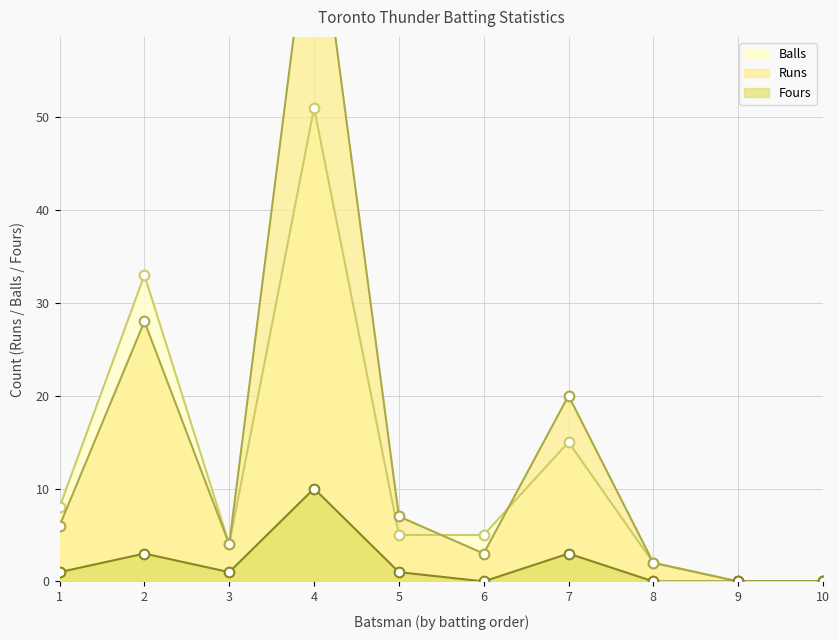

At which category does Fours reach its first local valley?

3